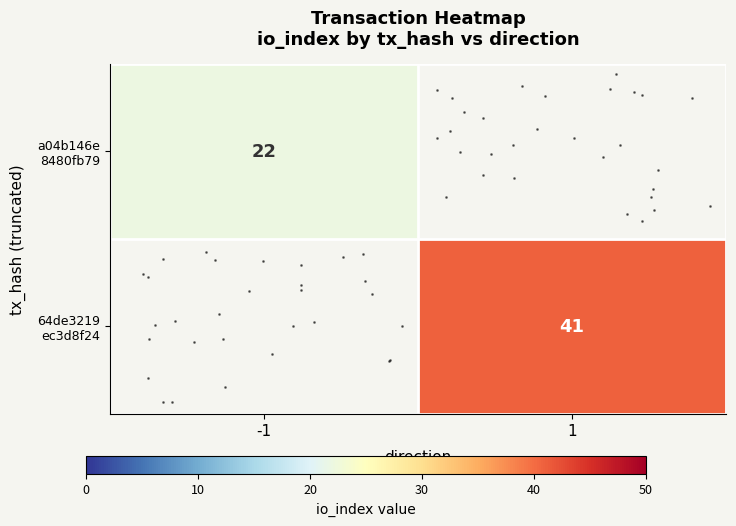

The row_0 series shows 22.0 at -1. True or false?

True